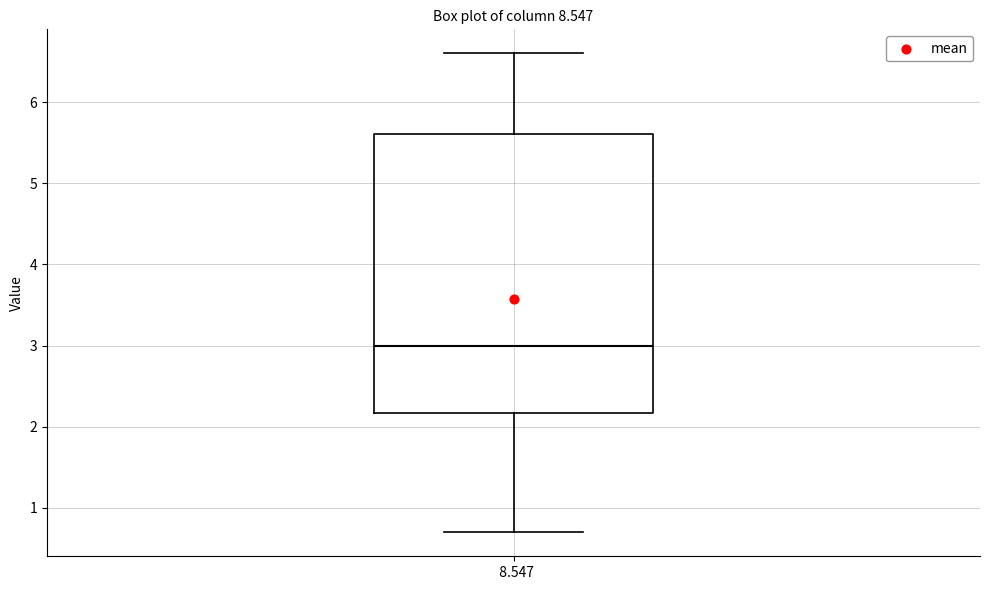

Where does the lower whisker of the box at x = 8.547 end on the y-axis? The values are not printed on the chart, so give them approximately, as read against the axis.

0.7